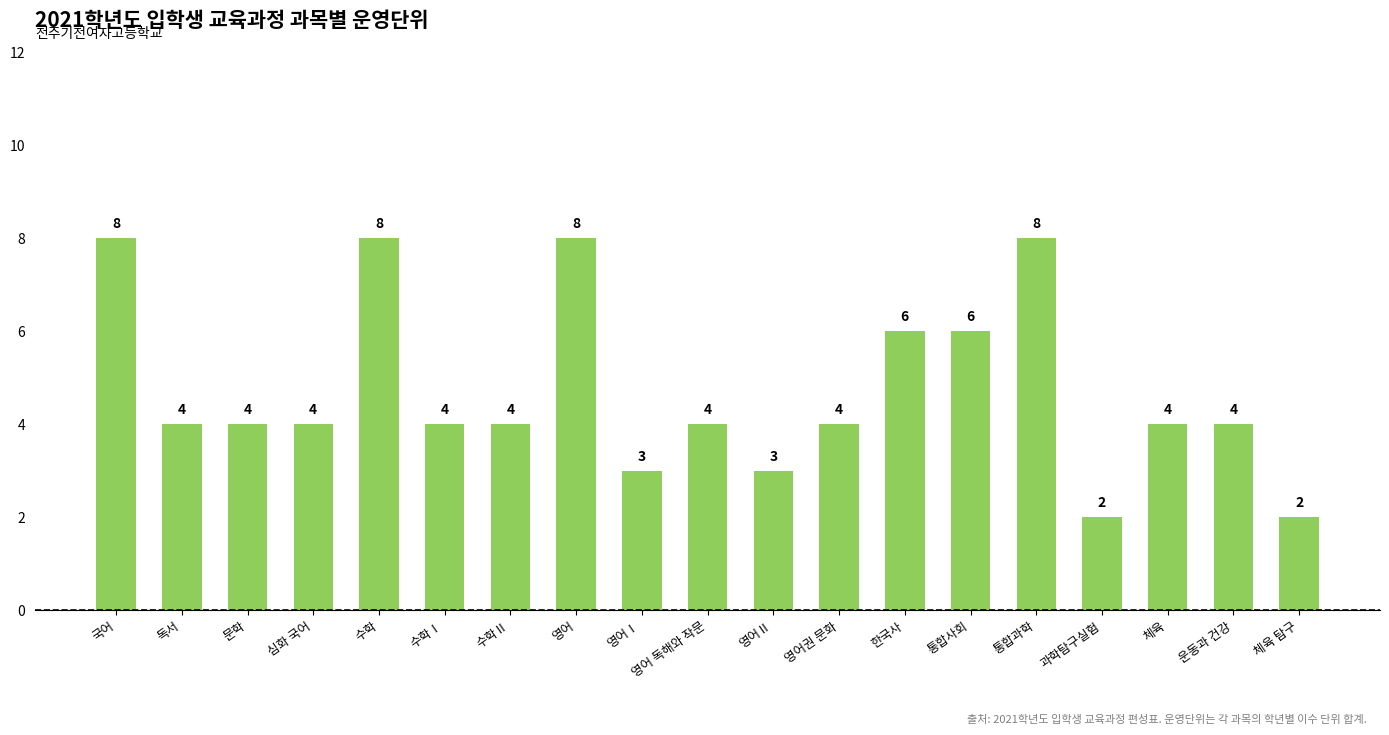

What is the difference between the values at 통합과학 and 심화 국어?

4